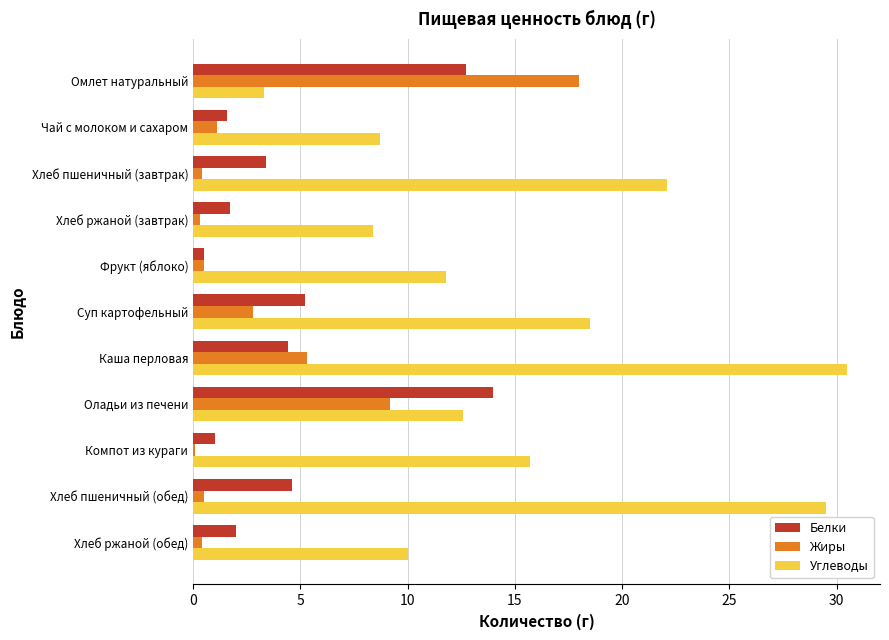

What is the minimum value shown in the chart?

0.1